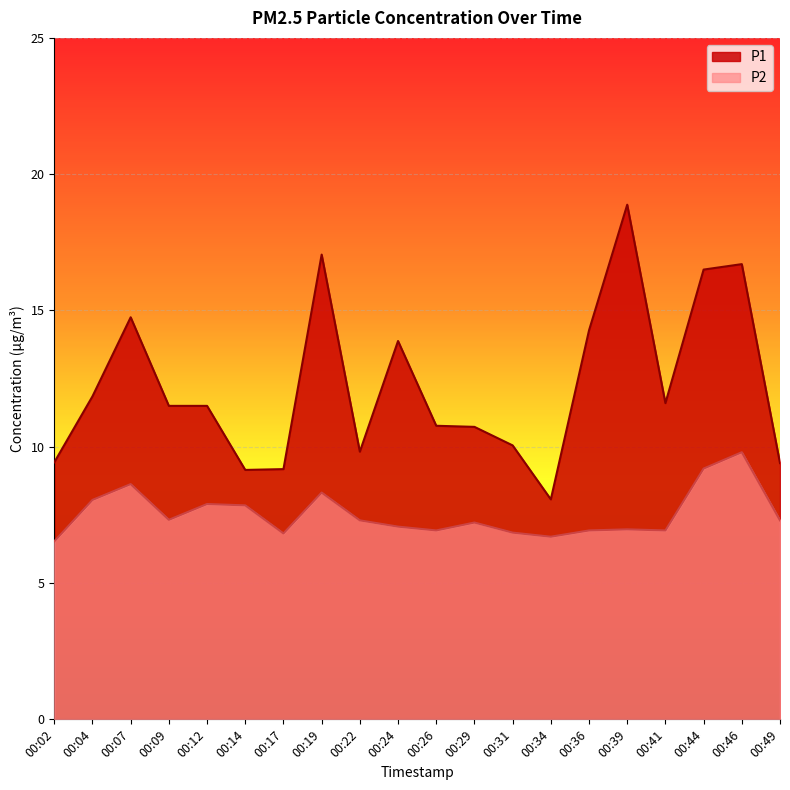

Reading left to right, list all the values displayed in this chart.

P1: 00:02=9.4	00:04=11.8	00:07=14.8	00:09=11.5	00:12=11.5	00:14=9.2	00:17=9.2	00:19=17.1	00:22=9.8	00:24=13.9	00:26=10.8	00:29=10.7	00:31=10.1	00:34=8.1	00:36=14.3	00:39=18.9	00:41=11.6	00:44=16.5	00:46=16.7	00:49=9.4
P2: 00:02=6.5	00:04=8.1	00:07=8.6	00:09=7.3	00:12=7.9	00:14=7.8	00:17=6.8	00:19=8.3	00:22=7.3	00:24=7.1	00:26=6.9	00:29=7.2	00:31=6.8	00:34=6.7	00:36=6.9	00:39=7.0	00:41=6.9	00:44=9.2	00:46=9.8	00:49=7.3